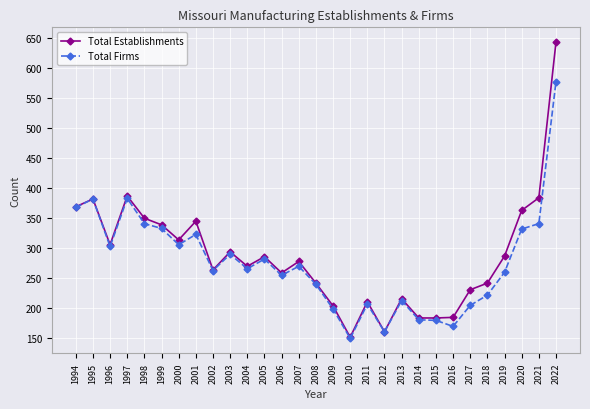

Which category has the lowest value in the Total Firms series?

2010